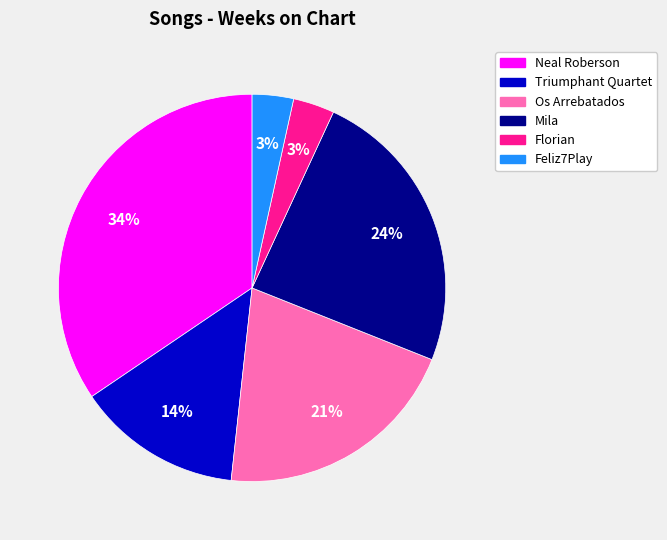

To the nearest percent, what portion does Florian represent?

3%